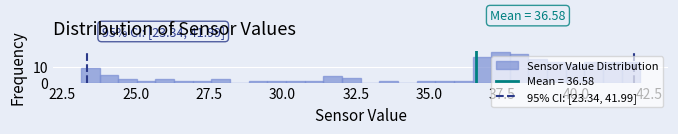

Around what value on the x-axis is the tallest bar? Give the approximate position of its centre, as read against the axis.

37.5